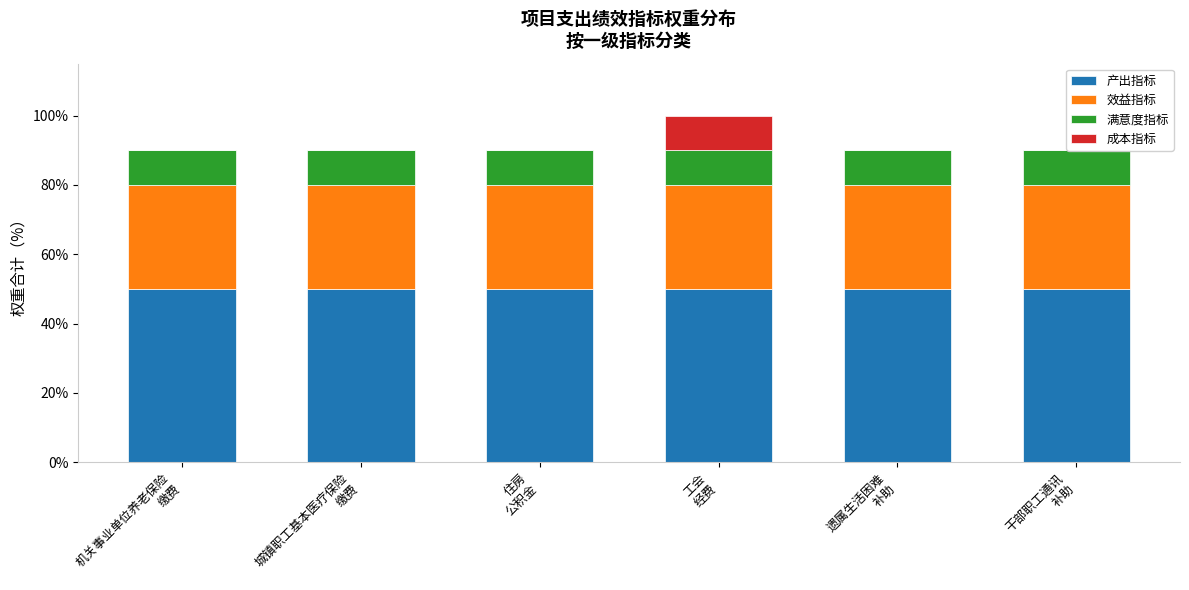

At which label does 成本指标 reach its minimum?

机关事业单位养老保险
缴费